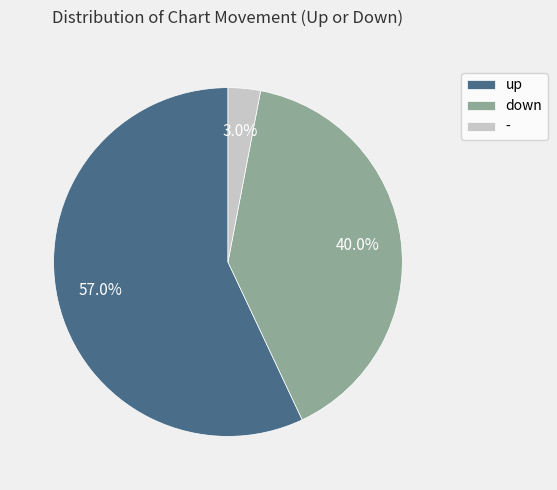

To the nearest percent, what is the difference between the largest and smallest slice percentages?

54%